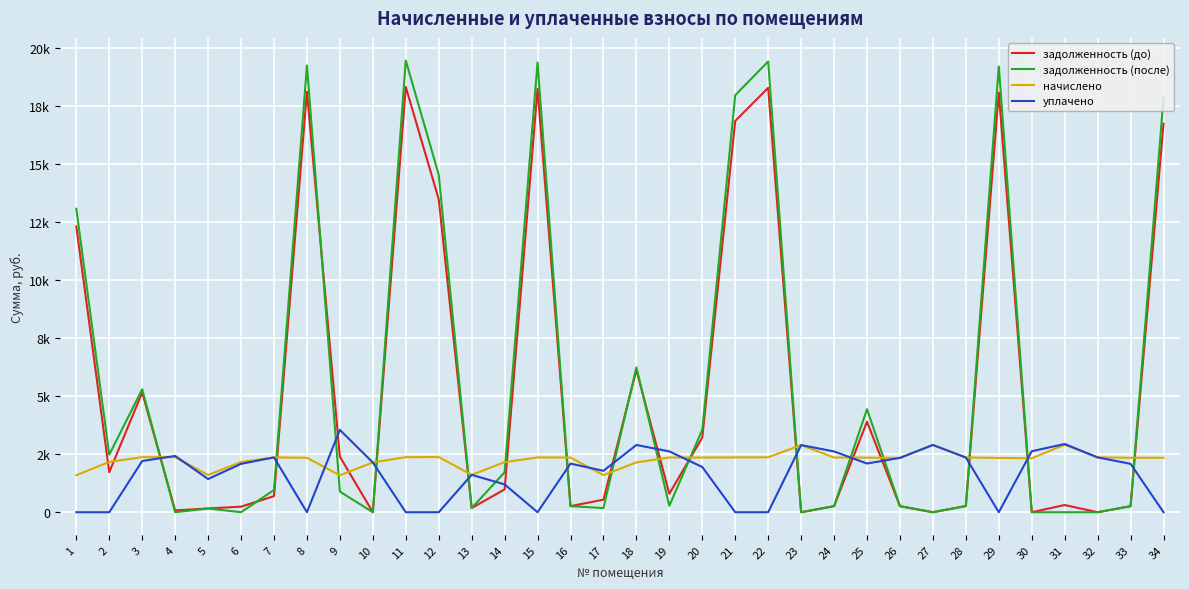

Which series has the largest range (max minus min)?

задолженность (после)